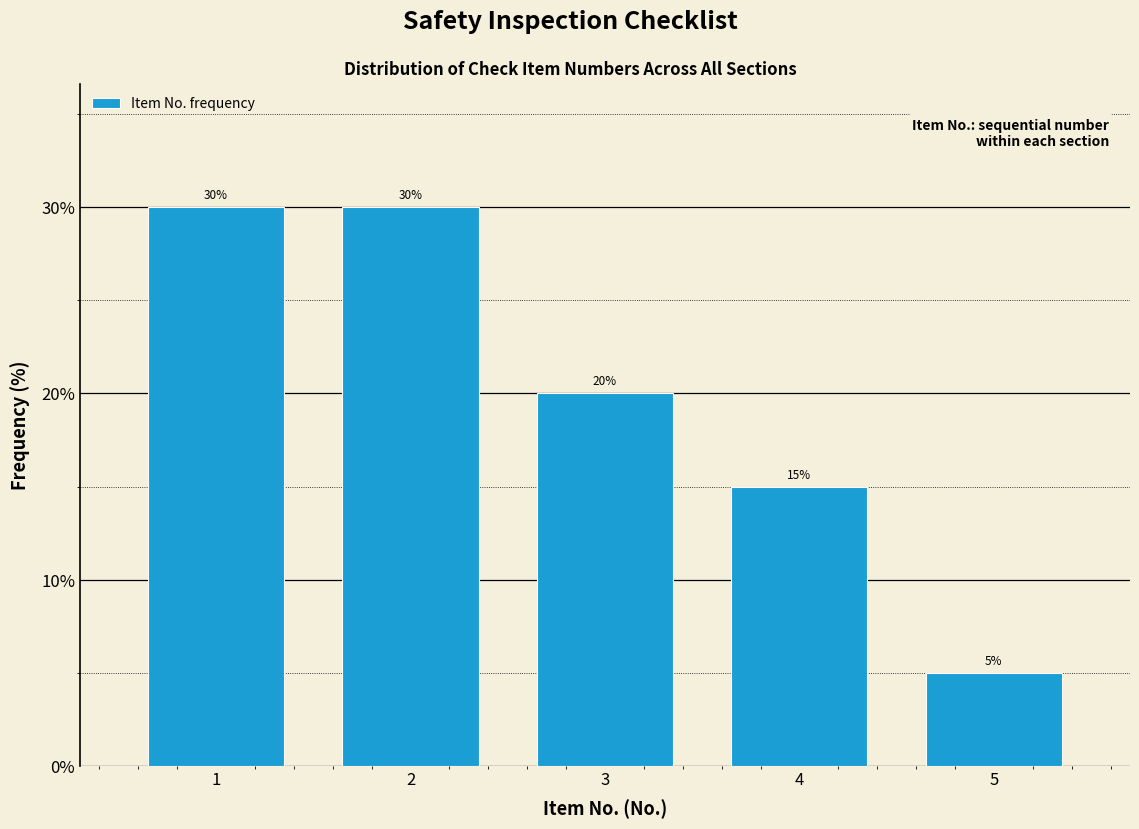

Reading left to right, list all the values displayed in this chart.

1=30	2=30	3=20	4=15	5=5